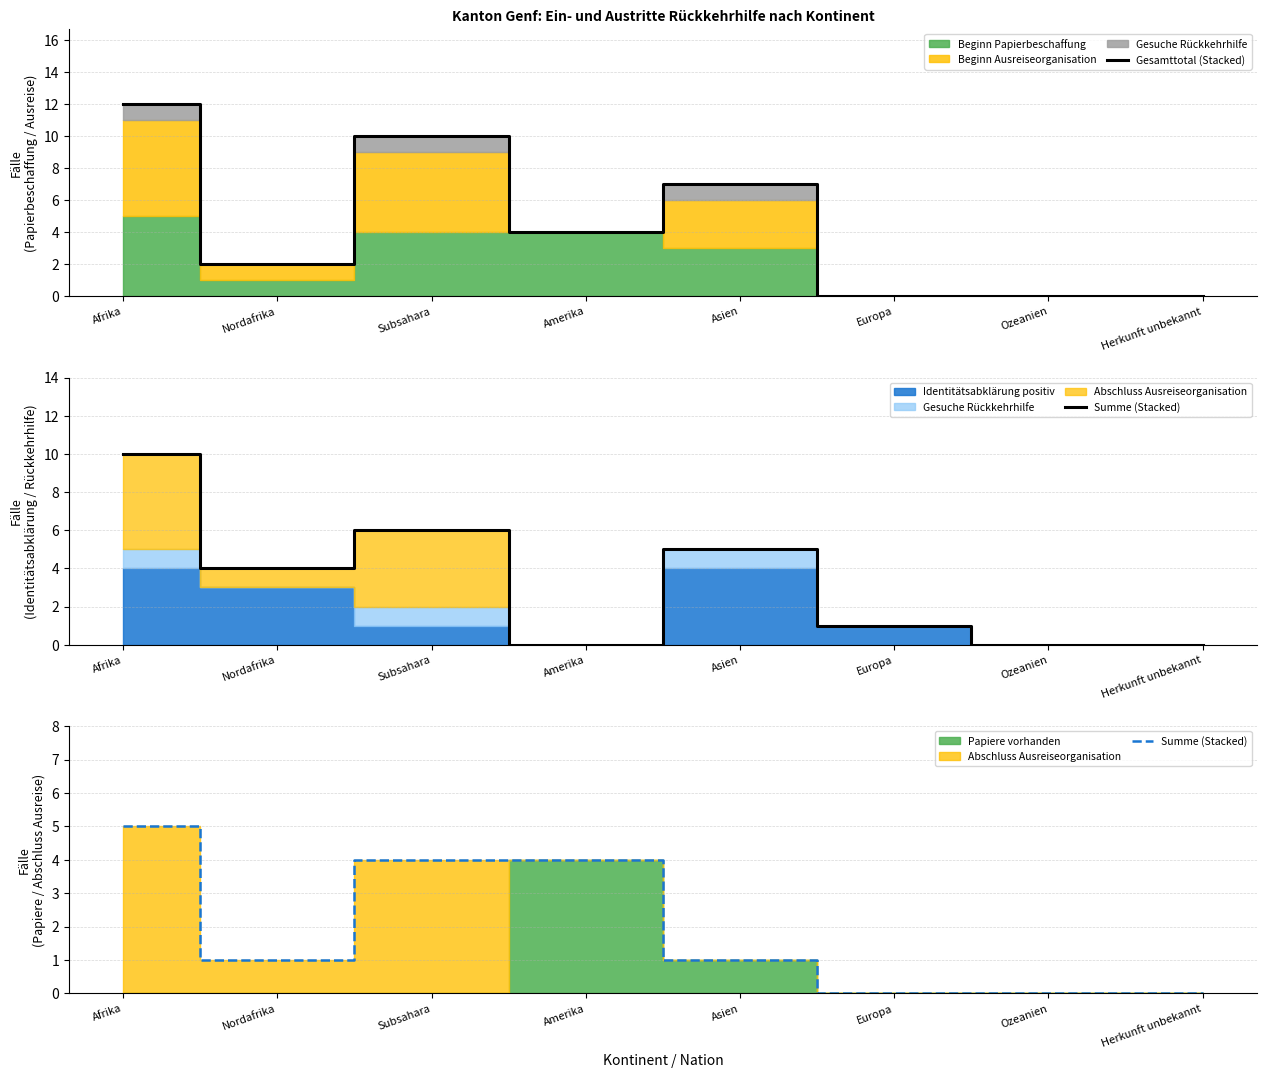

Count the number of categories in the chart.

8